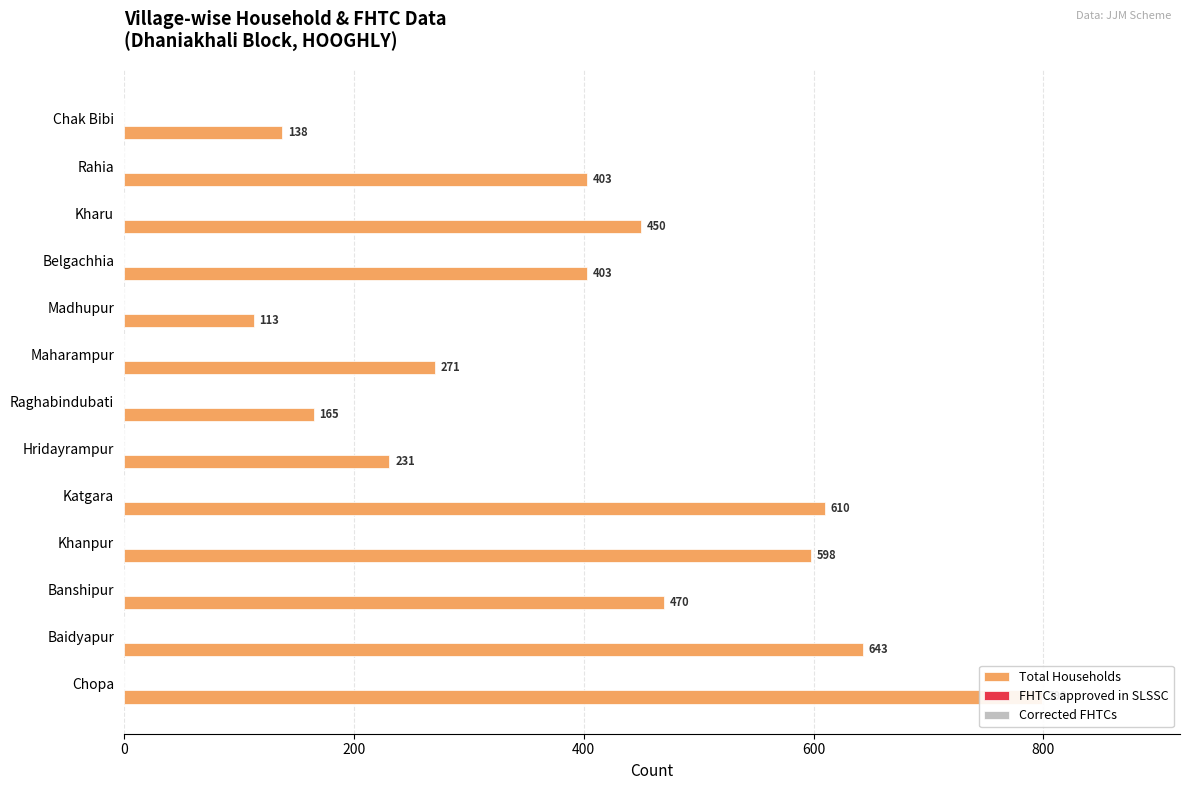

How many groups of bars are there?

13